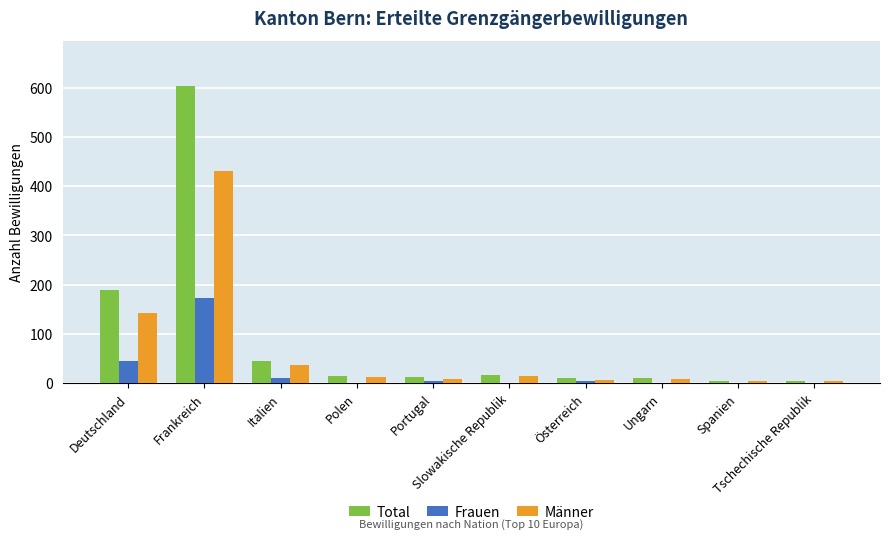

Is the value of Total at Frankreich greater than the value of Männer at Portugal?

Yes